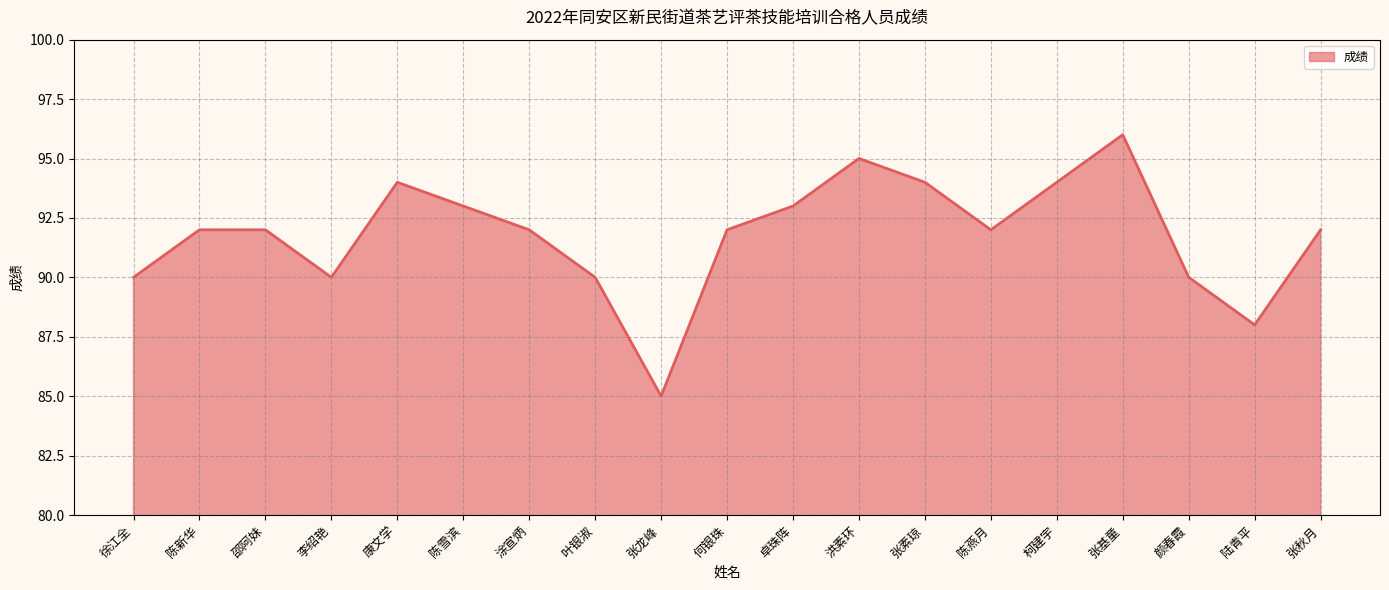

What is the sum of all values?

1744